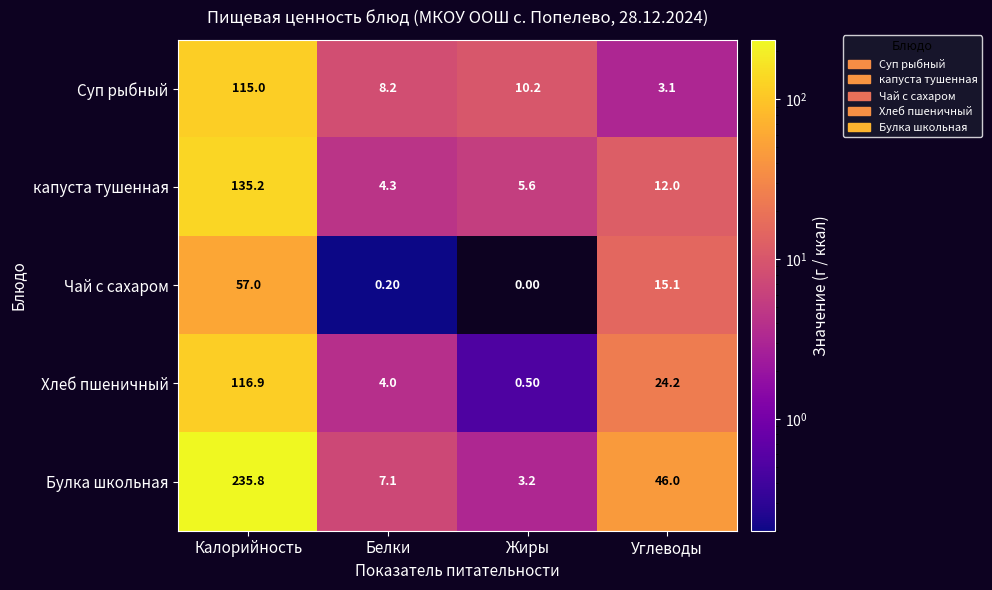

What is the average value of the Хлеб пшеничный series?

36.4